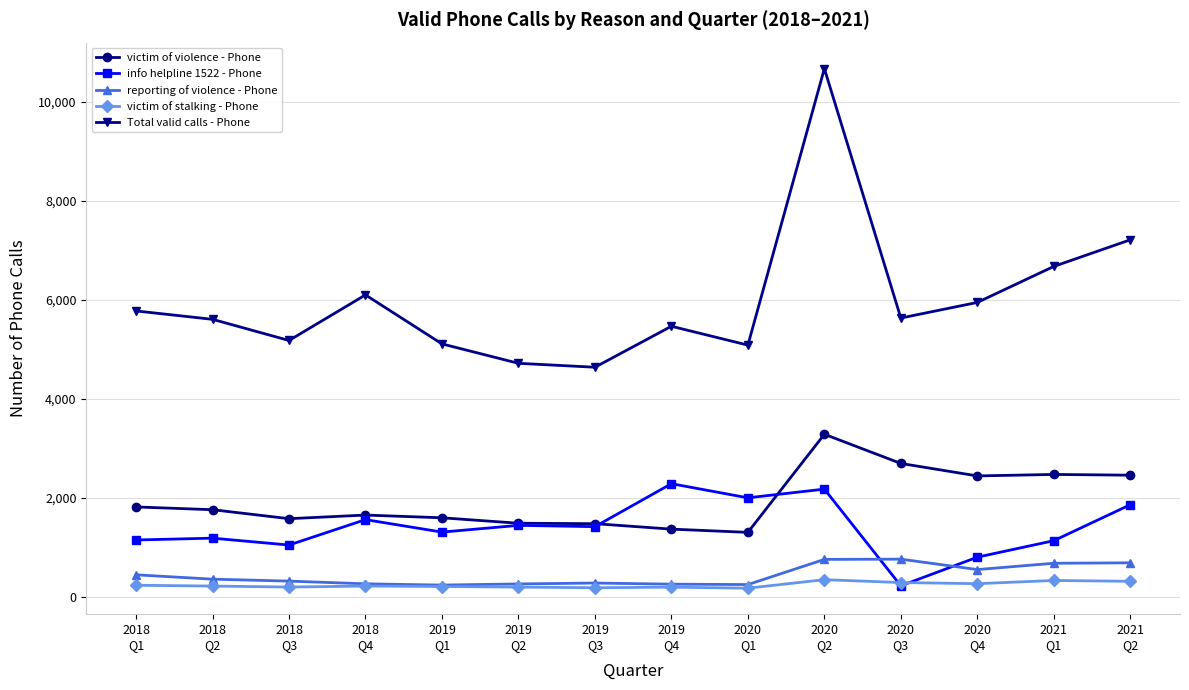

What is the value of the info helpline 1522 - Phone point at the 5th from the left?

1310